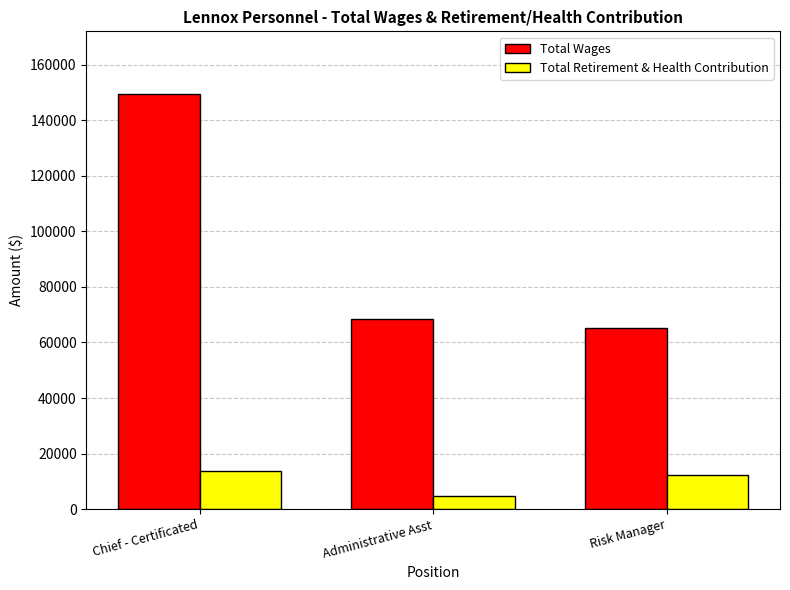

Is it true that Total Wages equals 93017 at Administrative Asst?

False